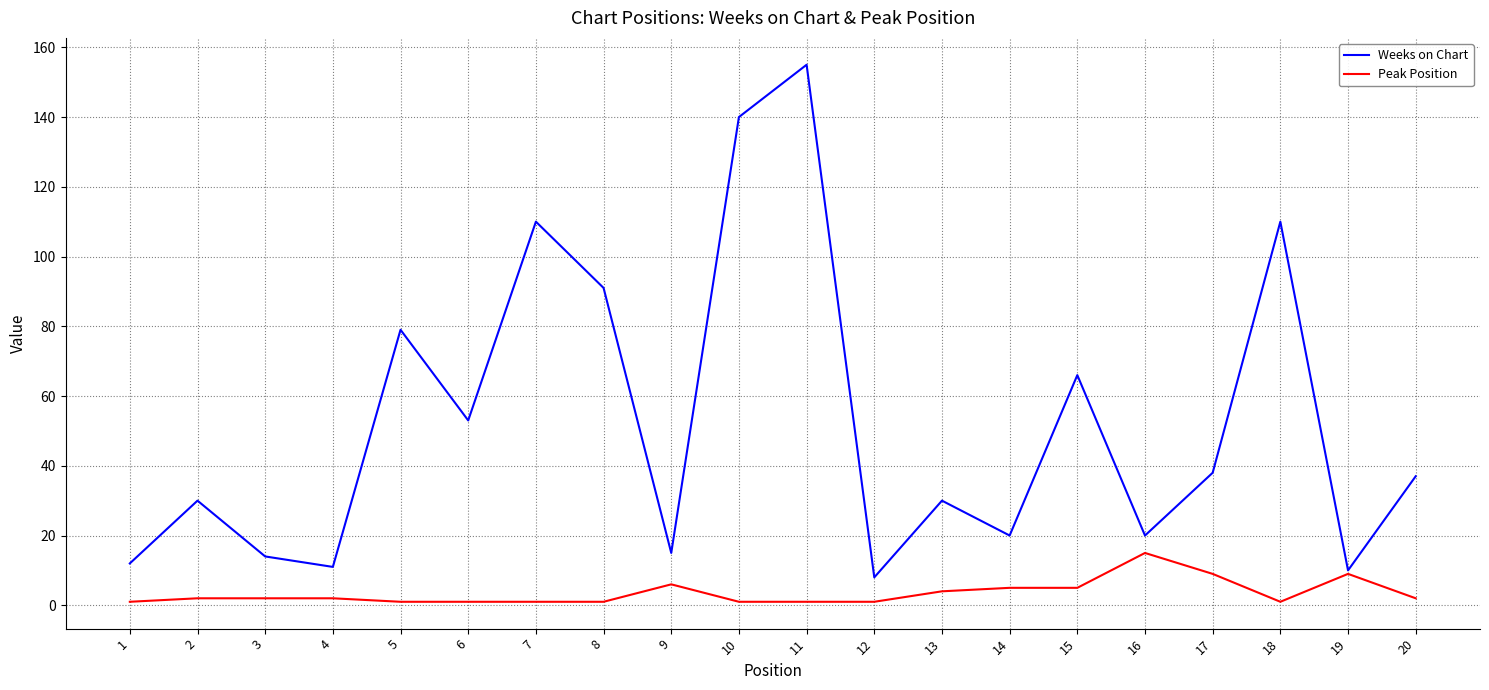

At 1, list the series in order from smallest to largest.

Peak Position, Weeks on Chart